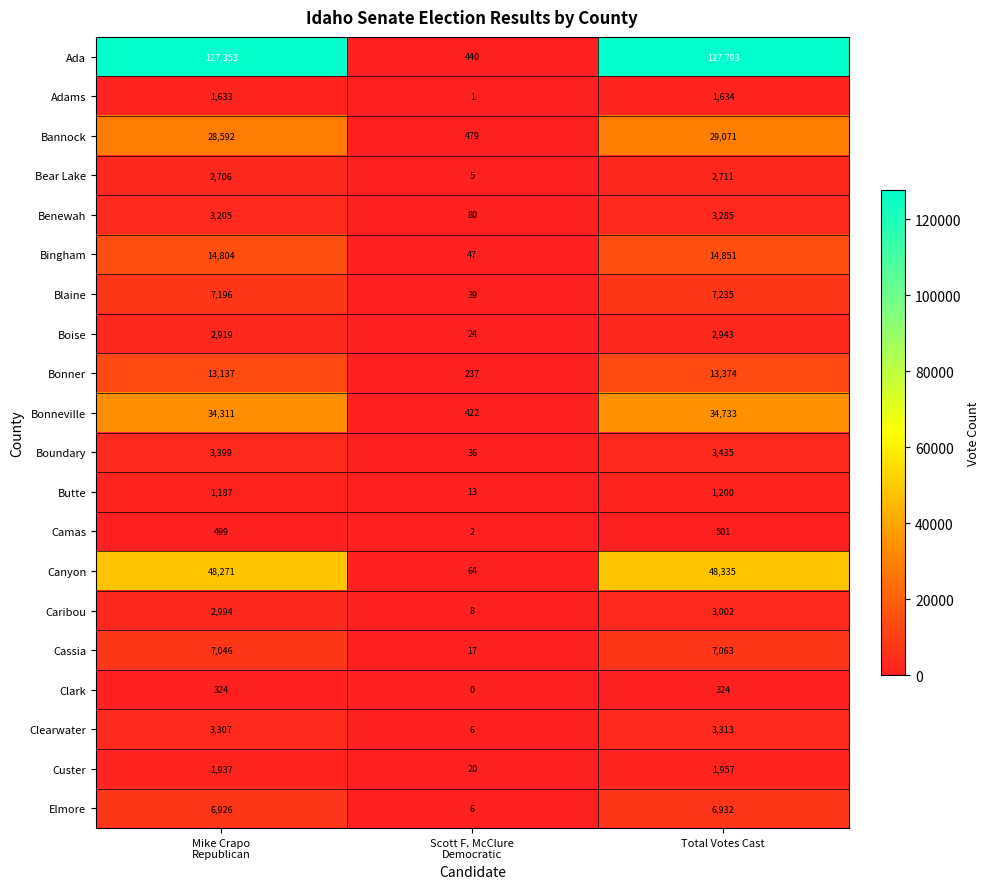

How many series are shown in this chart?

20